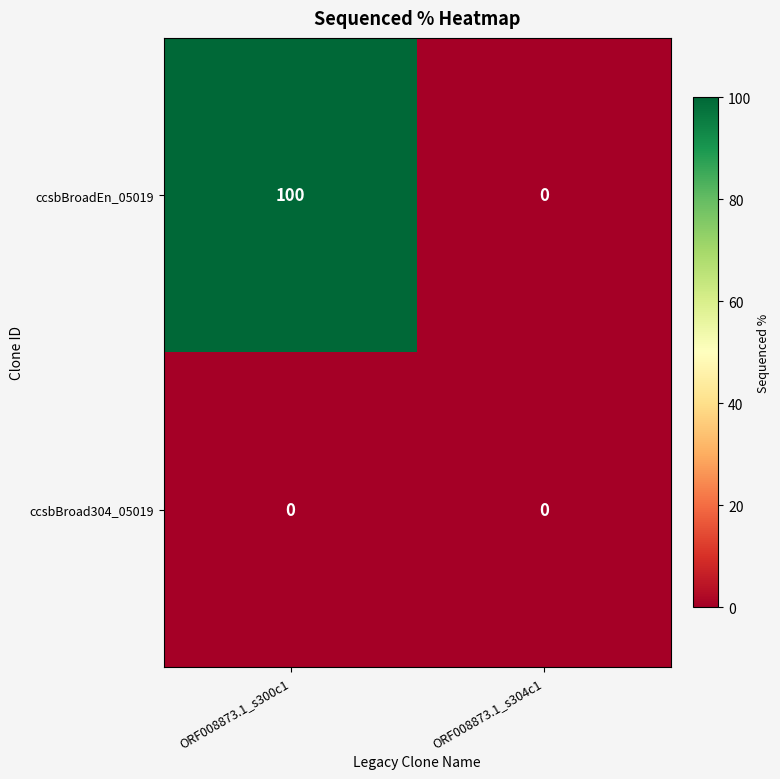

What is the difference between the highest and lowest values at ORF008873.1_s300c1?

100